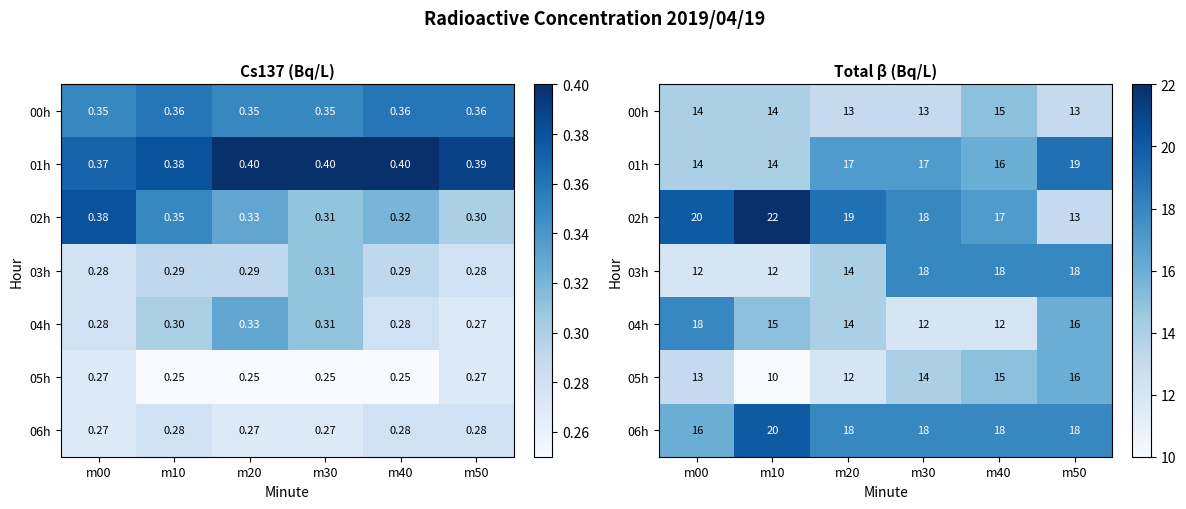

What is the approximate value of 00h at m30?

13